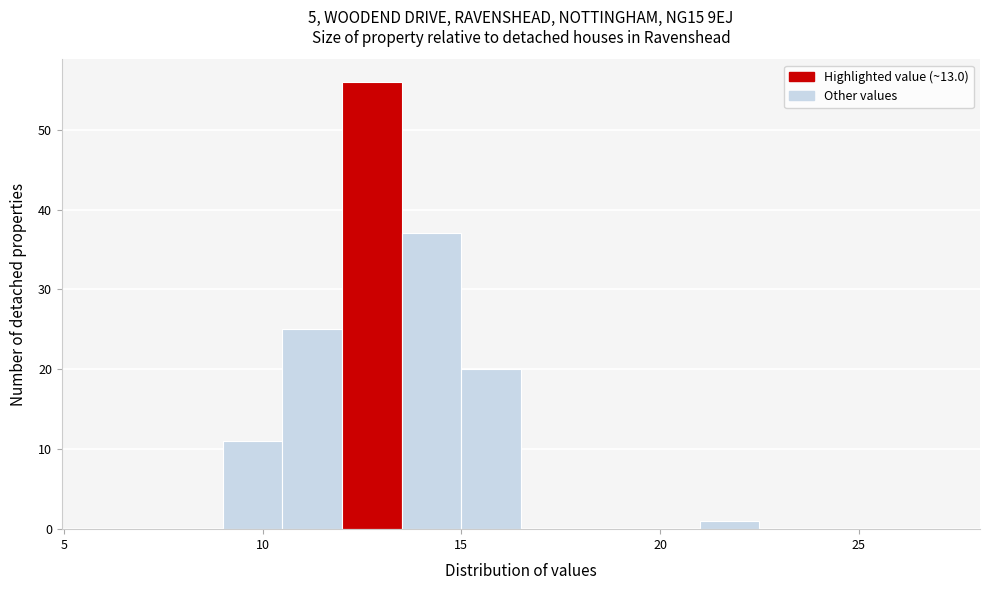

Around what value on the x-axis is the tallest bar? Give the approximate position of its centre, as read against the axis.

13.0